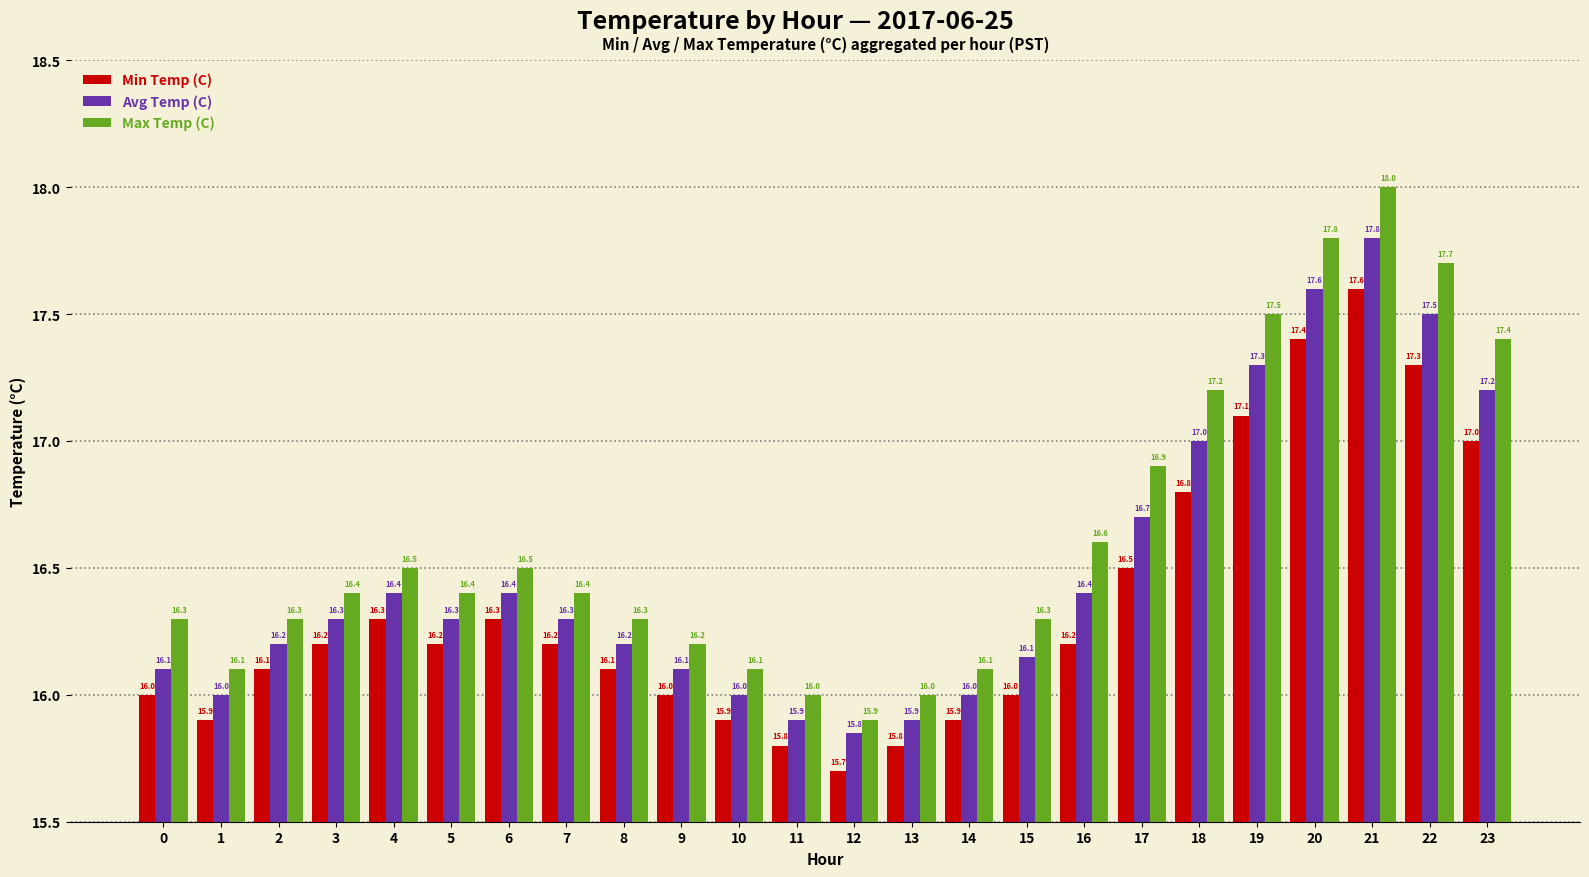

What are all the series names shown in the legend?

Min Temp (C), Avg Temp (C), Max Temp (C)